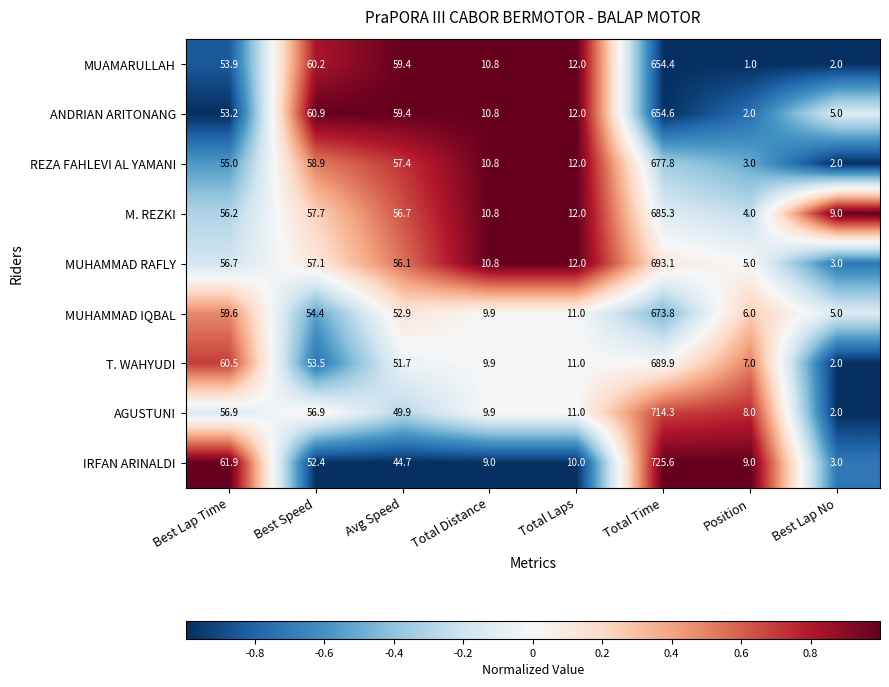

Which series has the widest spread of values?

IRFAN ARINALDI